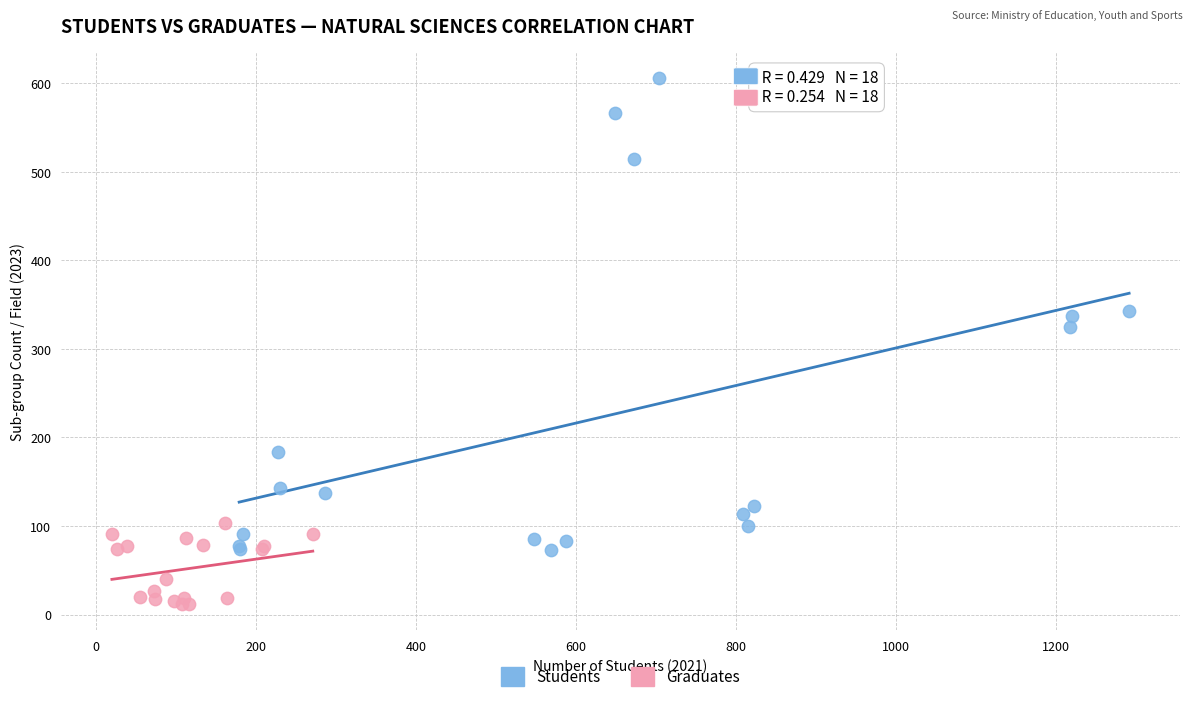

Which series contains the lowest Y value?

Graduates